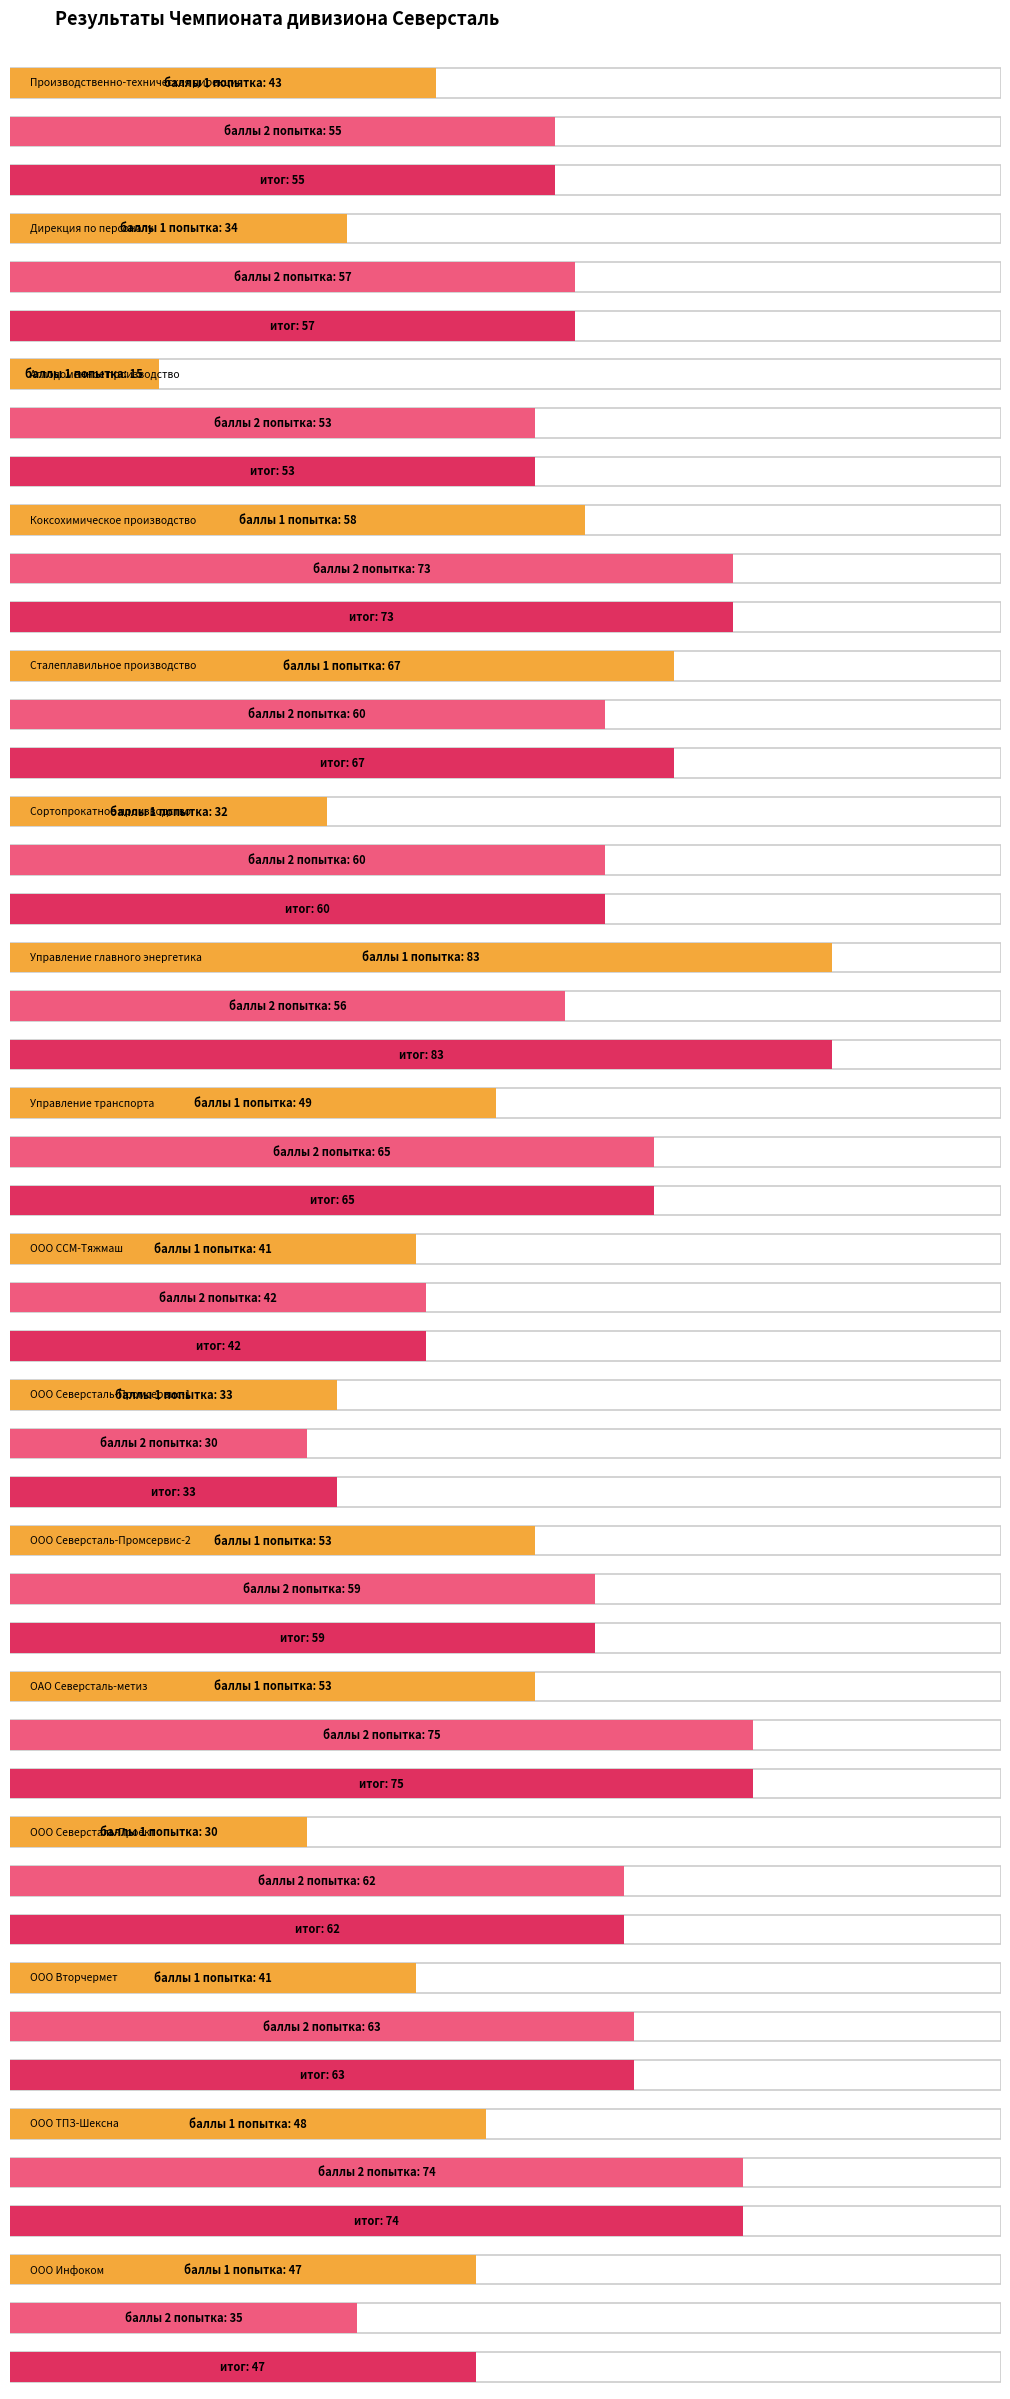

Which series has the largest range (max minus min)?

баллы 1 попытка